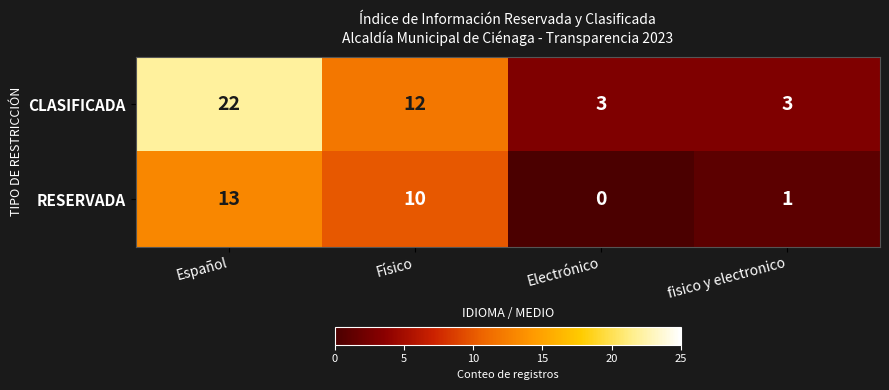

Which series has the largest range (max minus min)?

CLASIFICADA